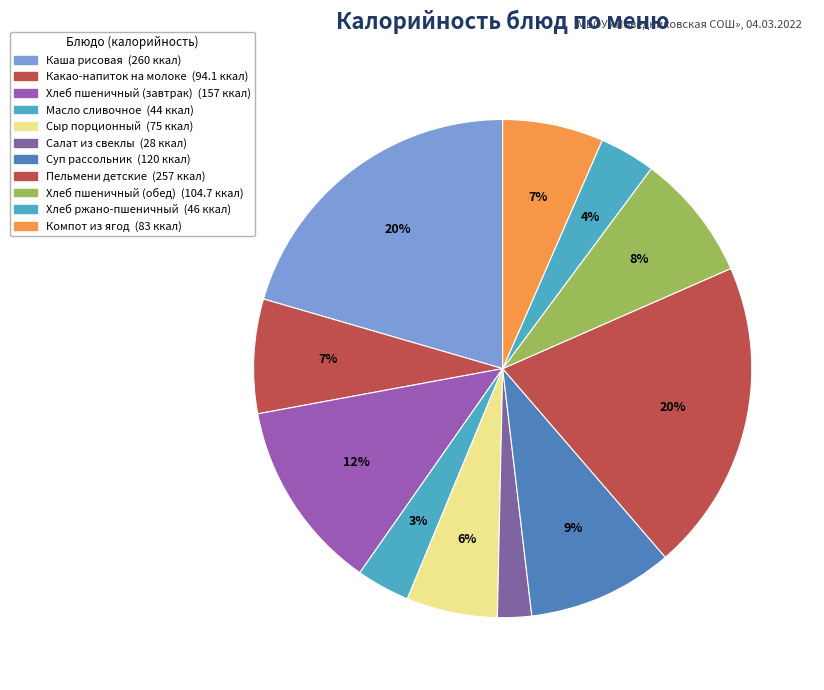

Which category has the smallest portion of the pie?

Салат из свеклы